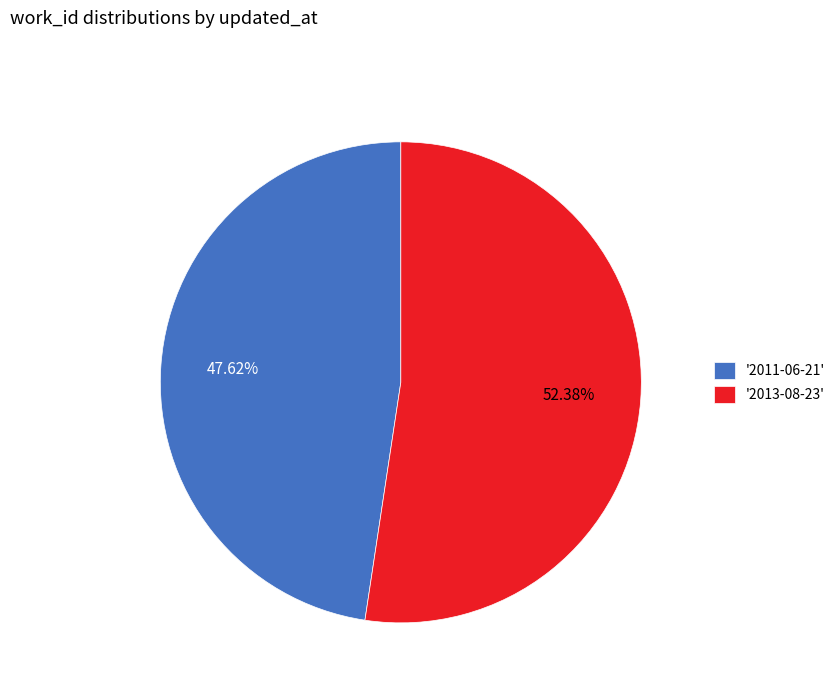

Which category accounts for the majority?

'2013-08-23'